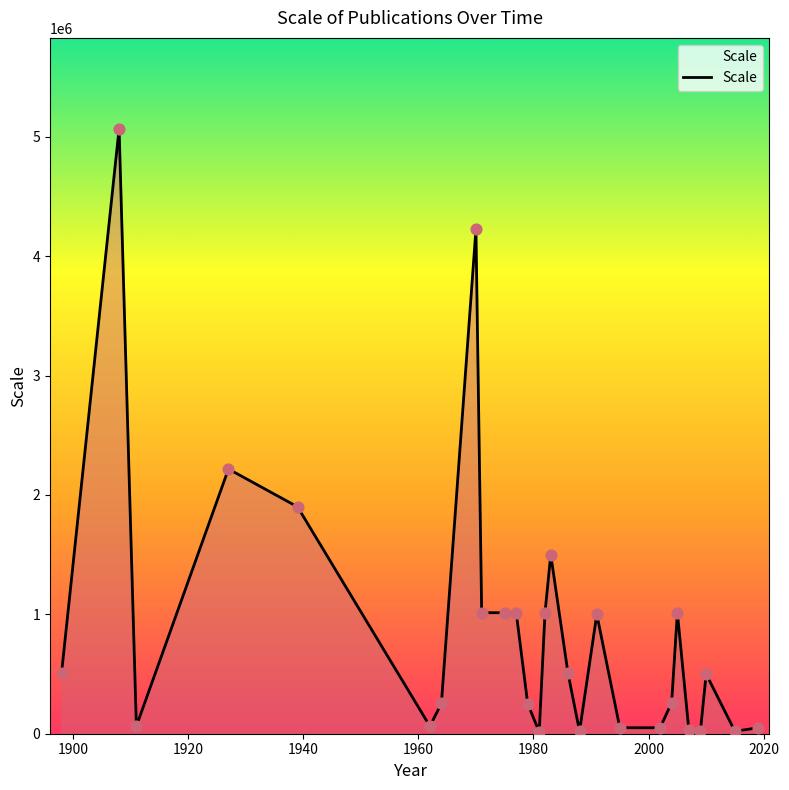

What is the greatest value displayed?

5068800